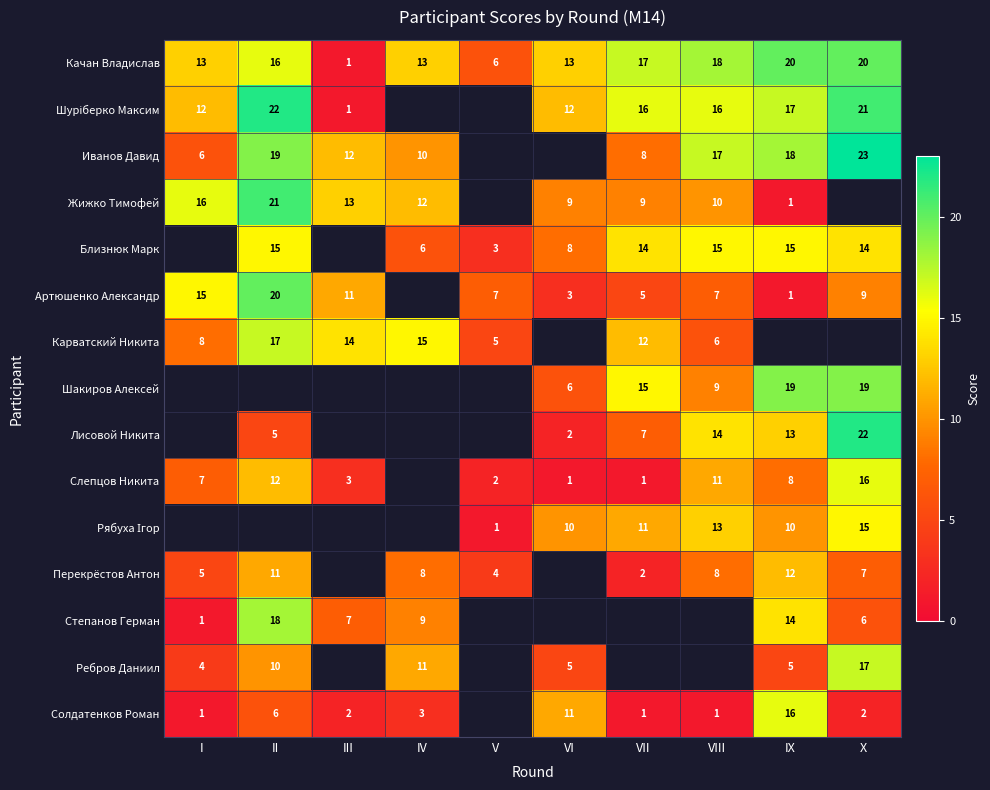

True or false: Слепцов Никита has a value of 11 at I.

False